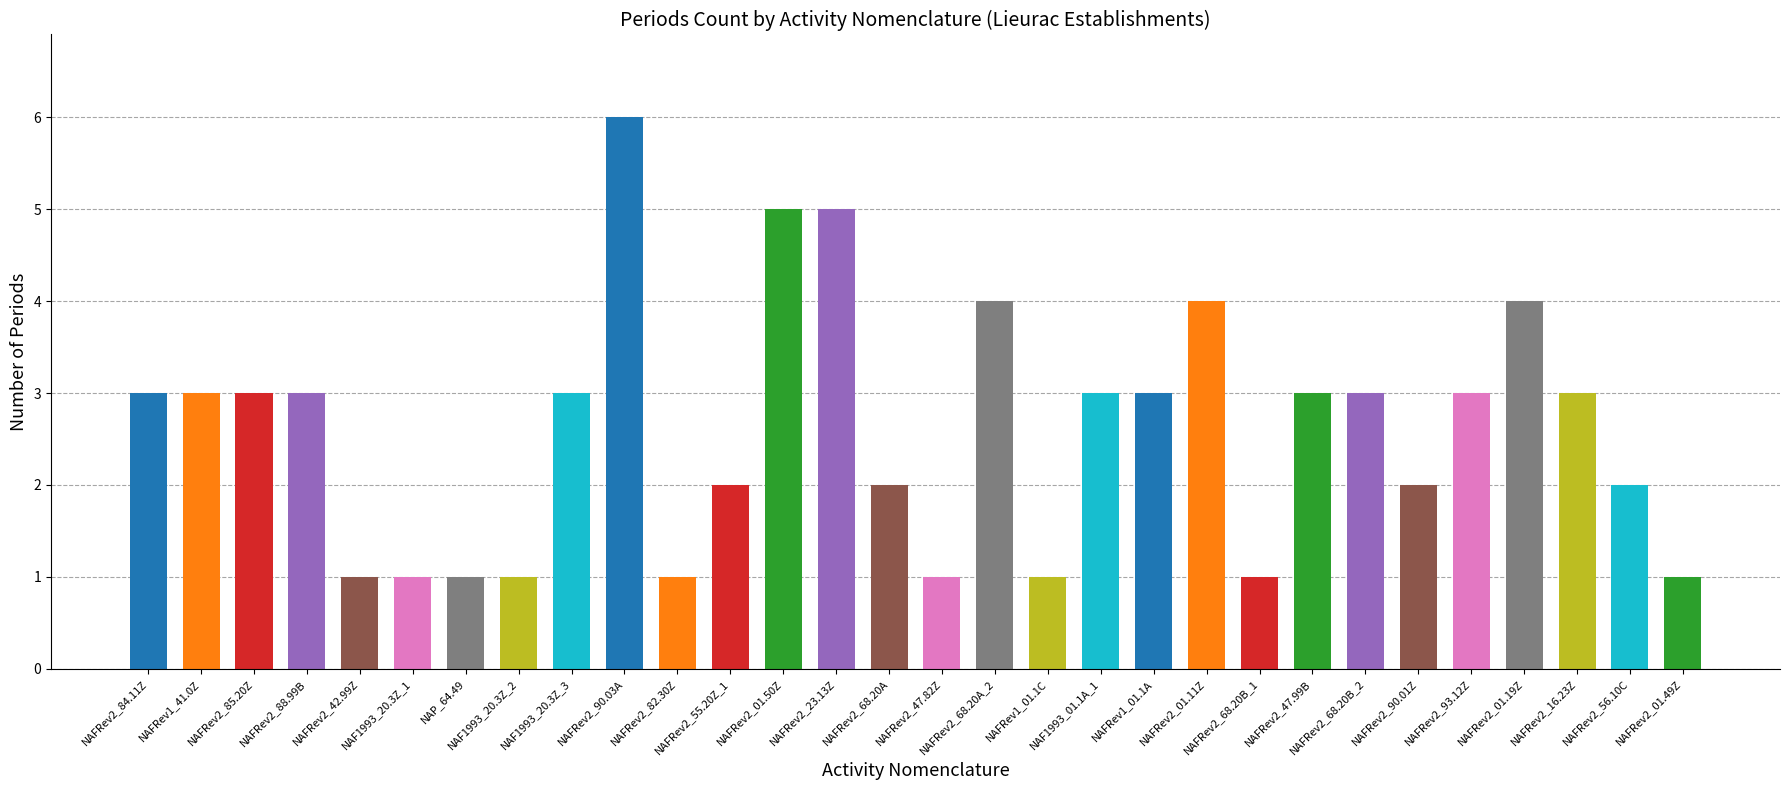

How many values are below 3?

13